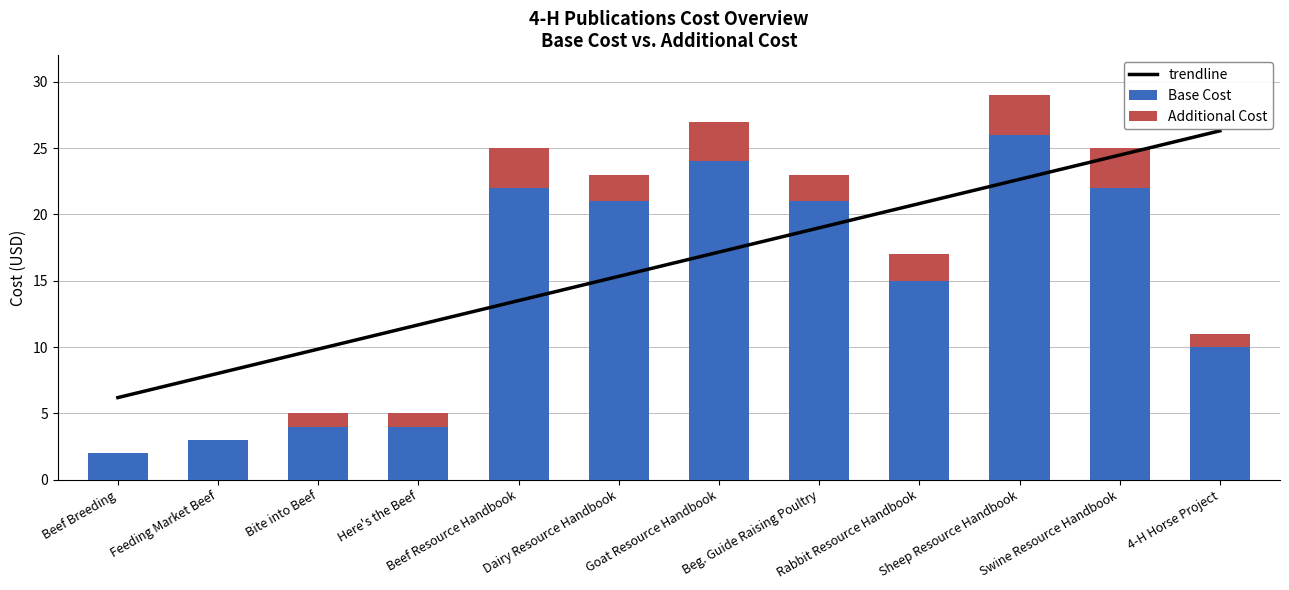

What is the label of the 5th bar from the right?

Beg. Guide Raising Poultry